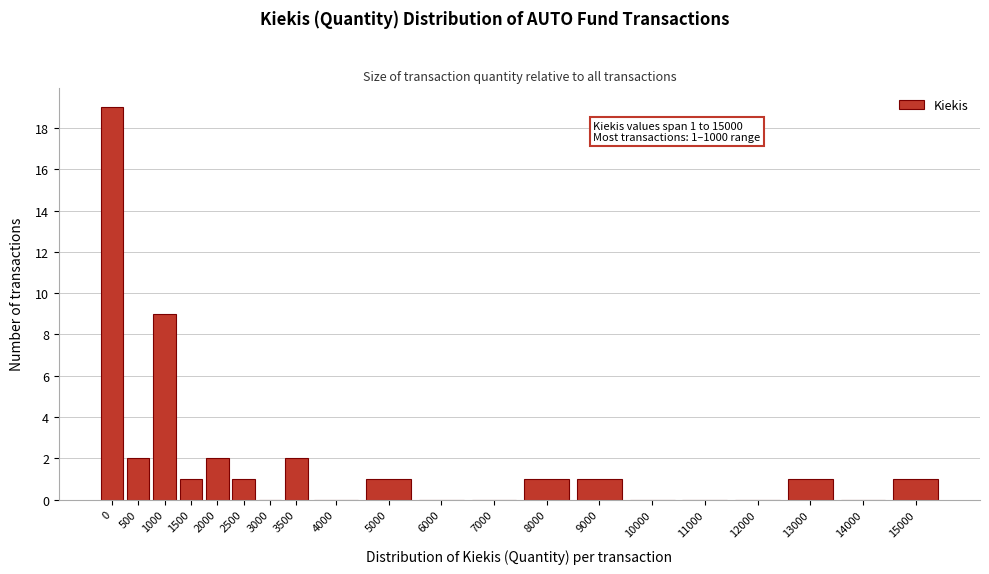

Reading left to right, what are all the values shown in this chart?

0=19	500=2	1000=9	1500=1	2000=2	2500=1	3000=0	3500=2	4000=0	5000=1	6000=0	7000=0	8000=1	9000=1	10000=0	11000=0	12000=0	13000=1	14000=0	15000=1